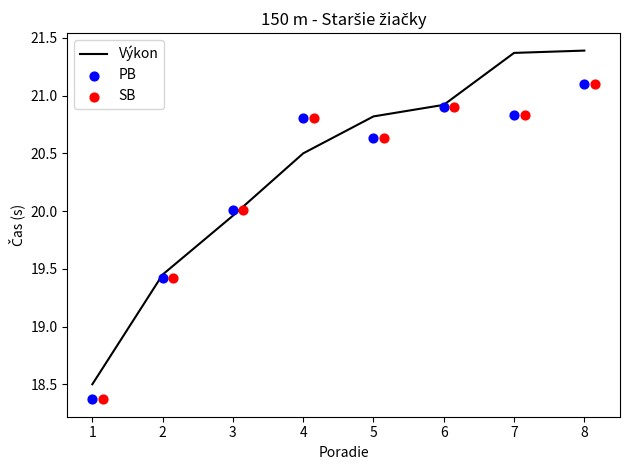

What are all the series names shown in the legend?

Výkon, PB, SB